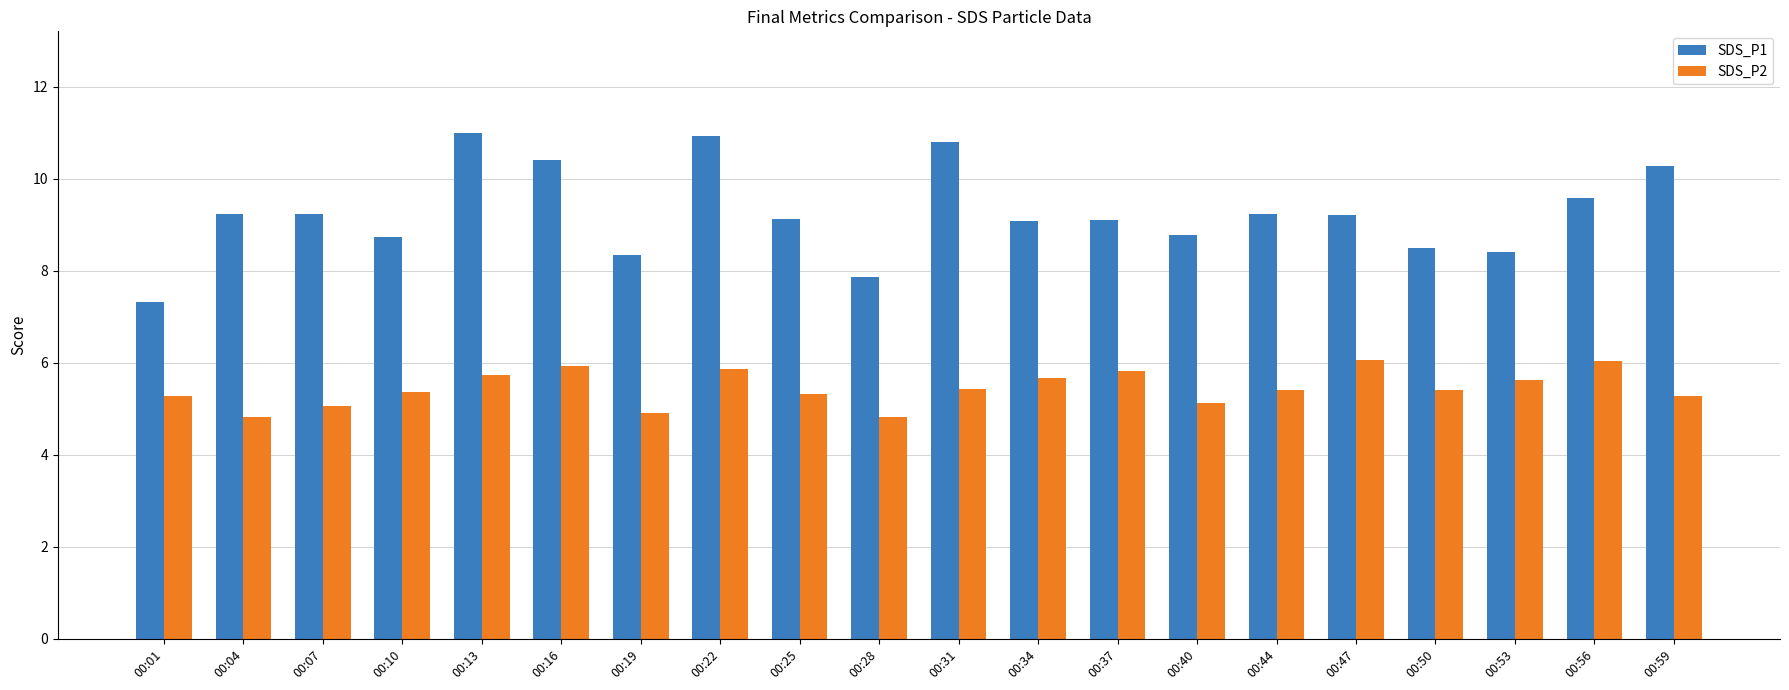

How many bars are there in each group?

2